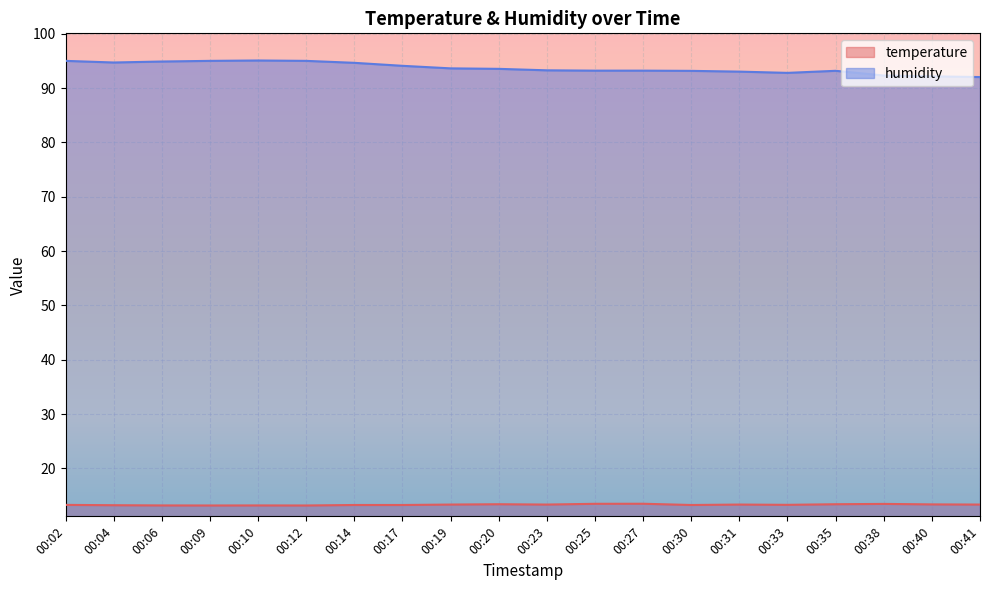

True or false: temperature and humidity cross at least once.

False